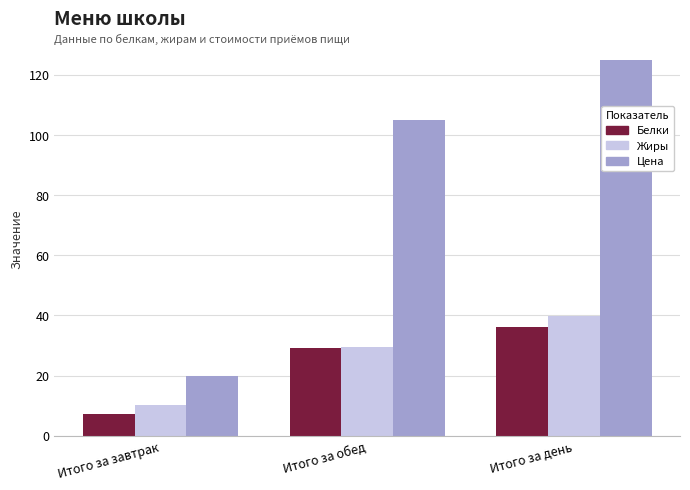

What is the total value across all series at Итого за завтрак?

37.3